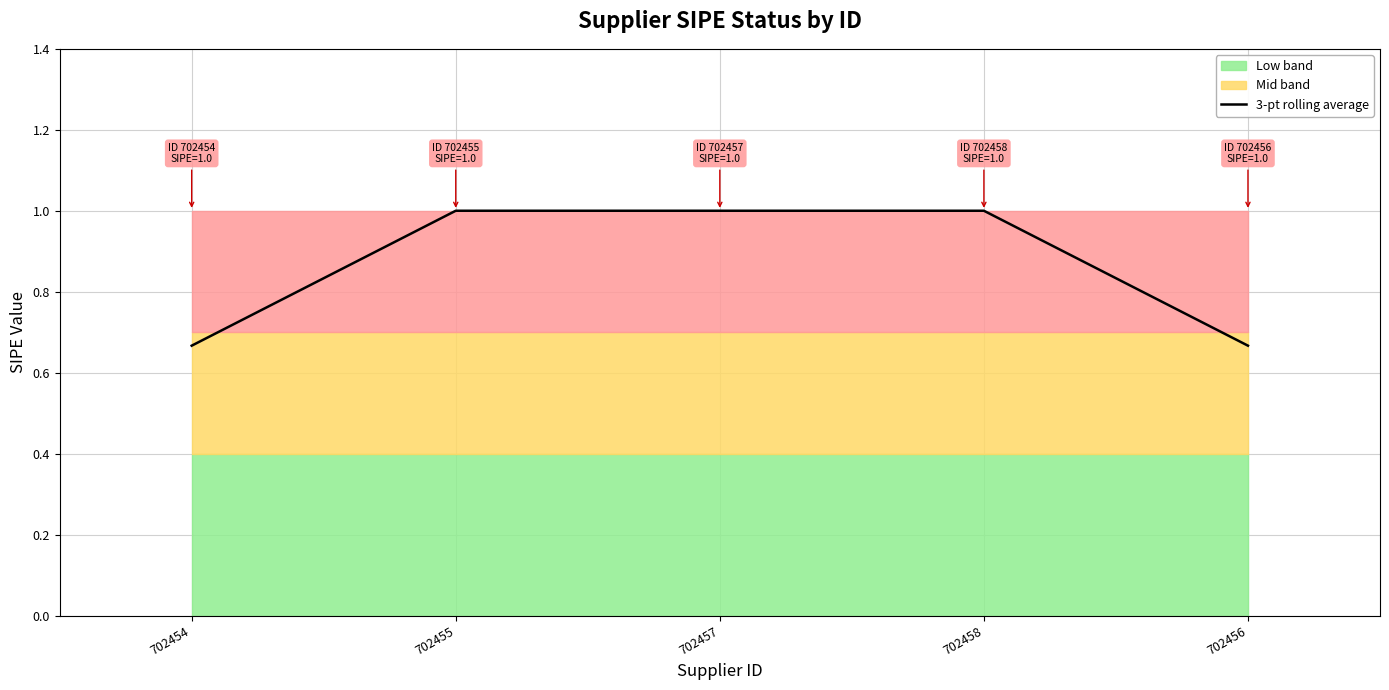

Approximately how many times larger is the value at 702454 compared to 702458?

0.7